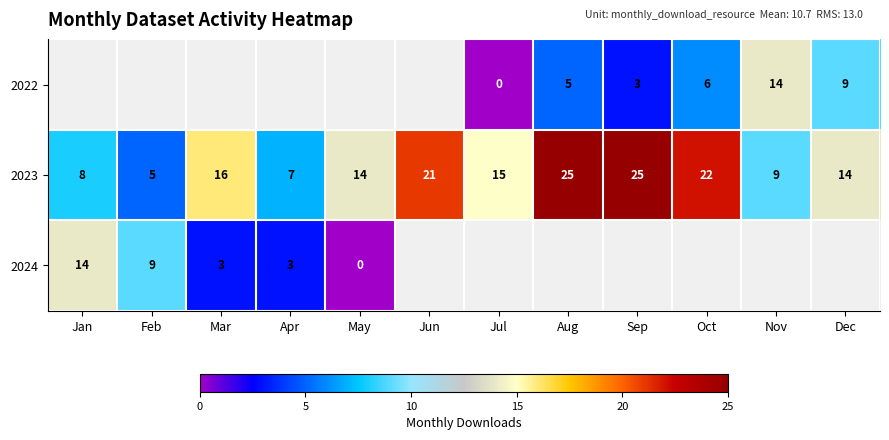

Where does the 2023 series first go above 15?

Mar